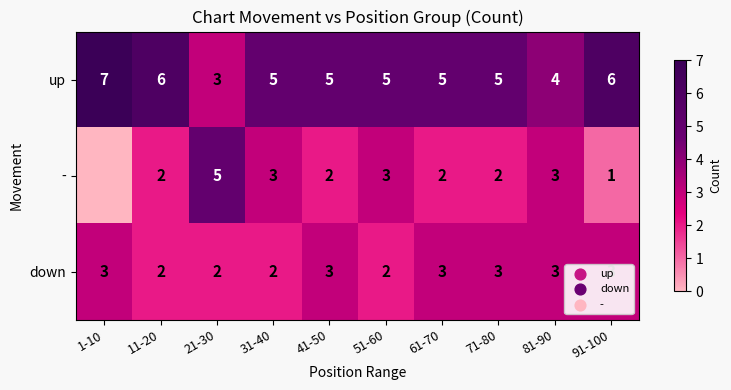

What is the difference between the highest and lowest values at 61-70?

3